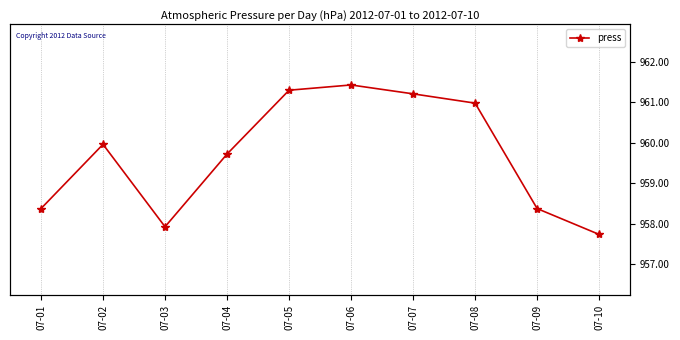

At which label is the value closest to 959?

07-01